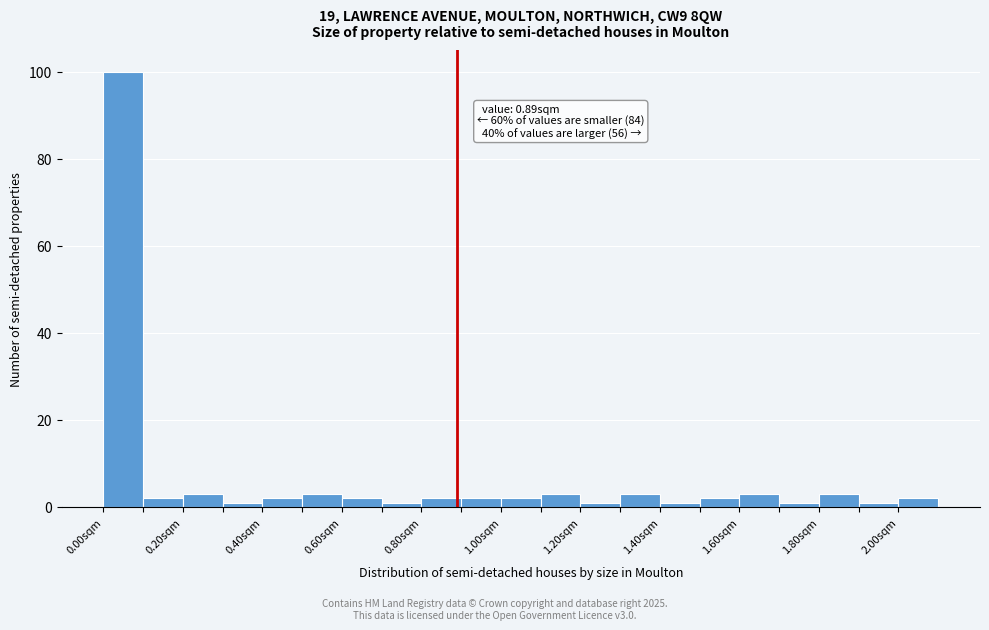

Over which range of the x-axis is the bar tallest?

0.0 to 0.1